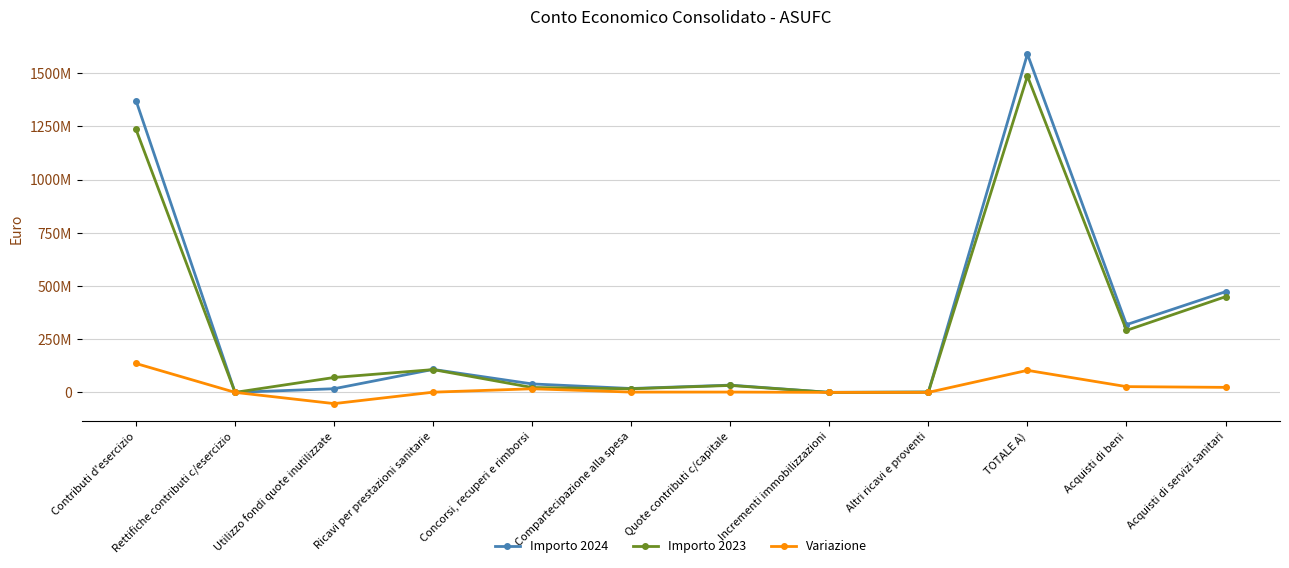

After their last crossing, which series has the higher values: Importo 2023 or Variazione?

Importo 2023